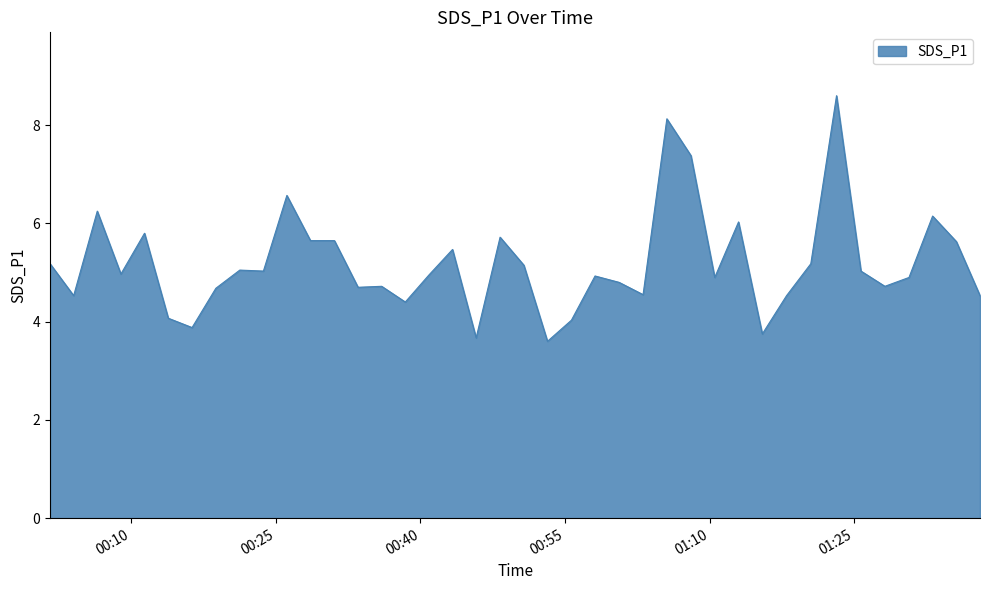

What is the difference between the maximum and minimum values?

5.0